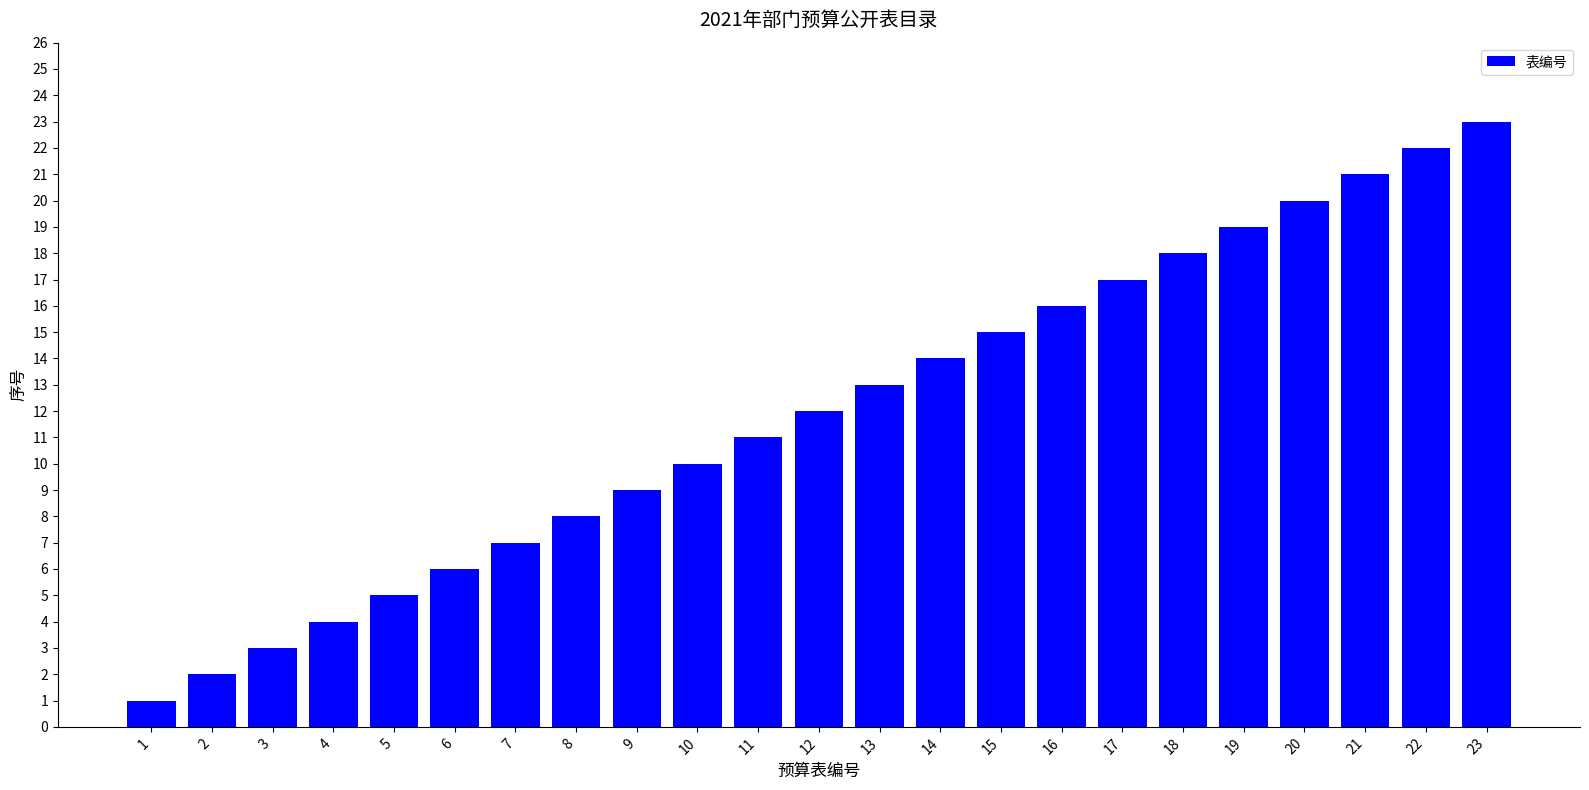

What is the value of the 10th bar from the left?

10